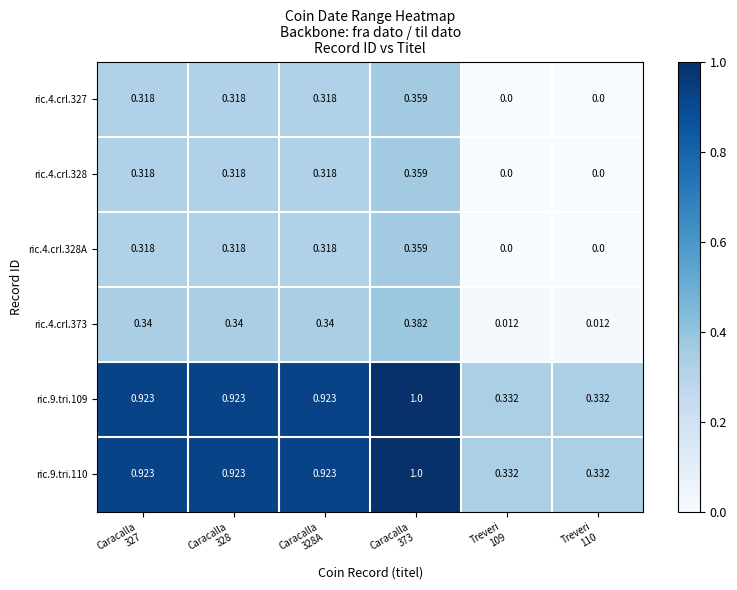

How many positive values does the ric.4.crl.327 series have?

4